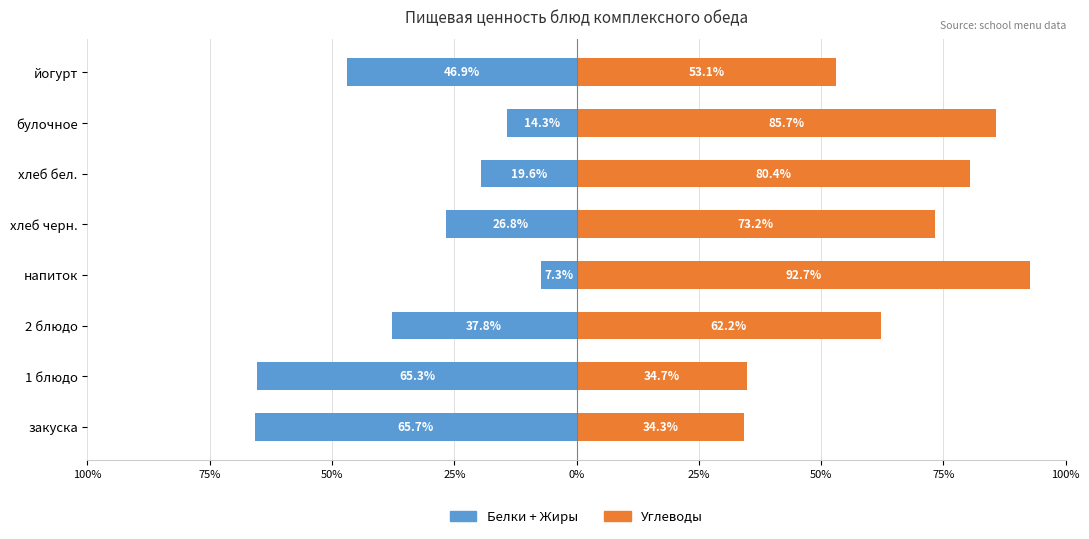

How many values in the Белки + Жиры series exceed -26?

3